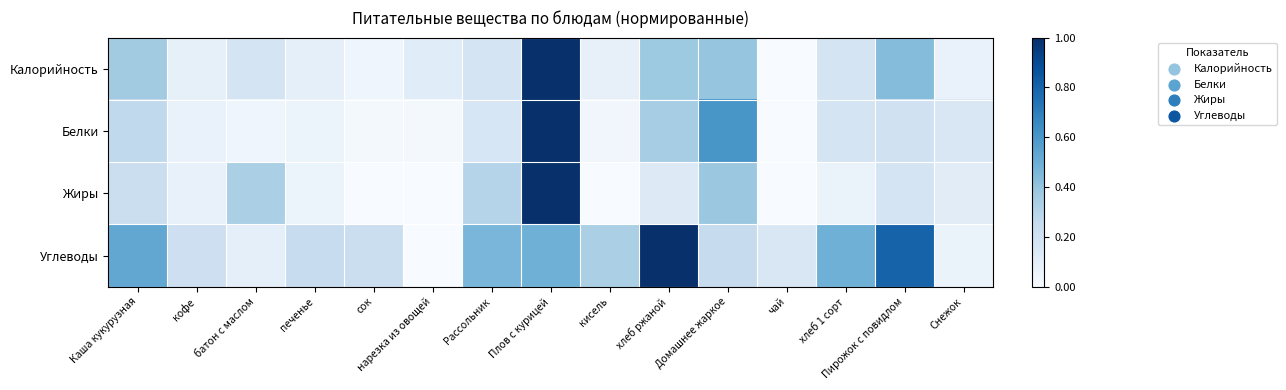

At which category is the sum across all series the highest?

Плов с курицей